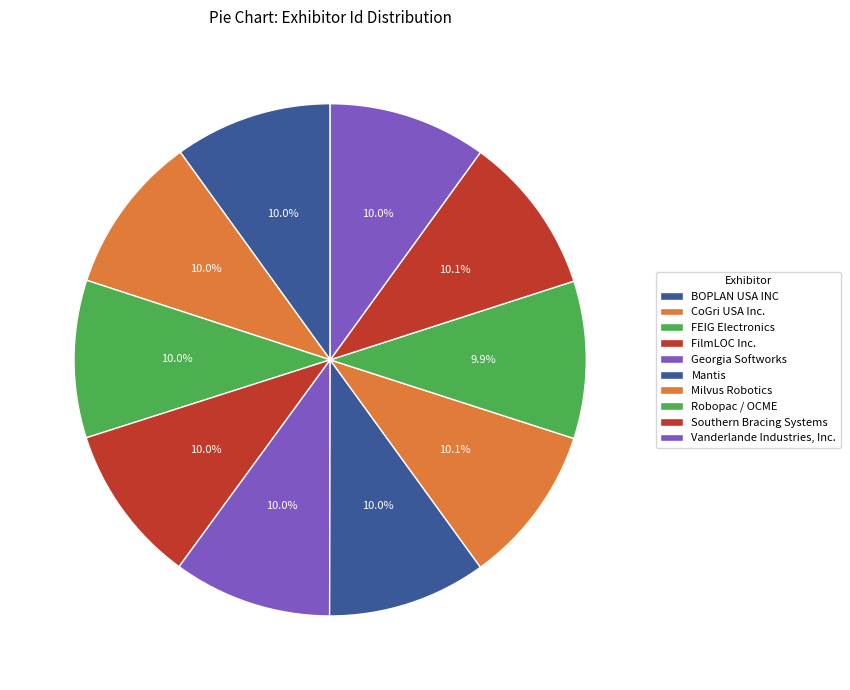

Between BOPLAN USA INC and Mantis, which is larger?

Mantis